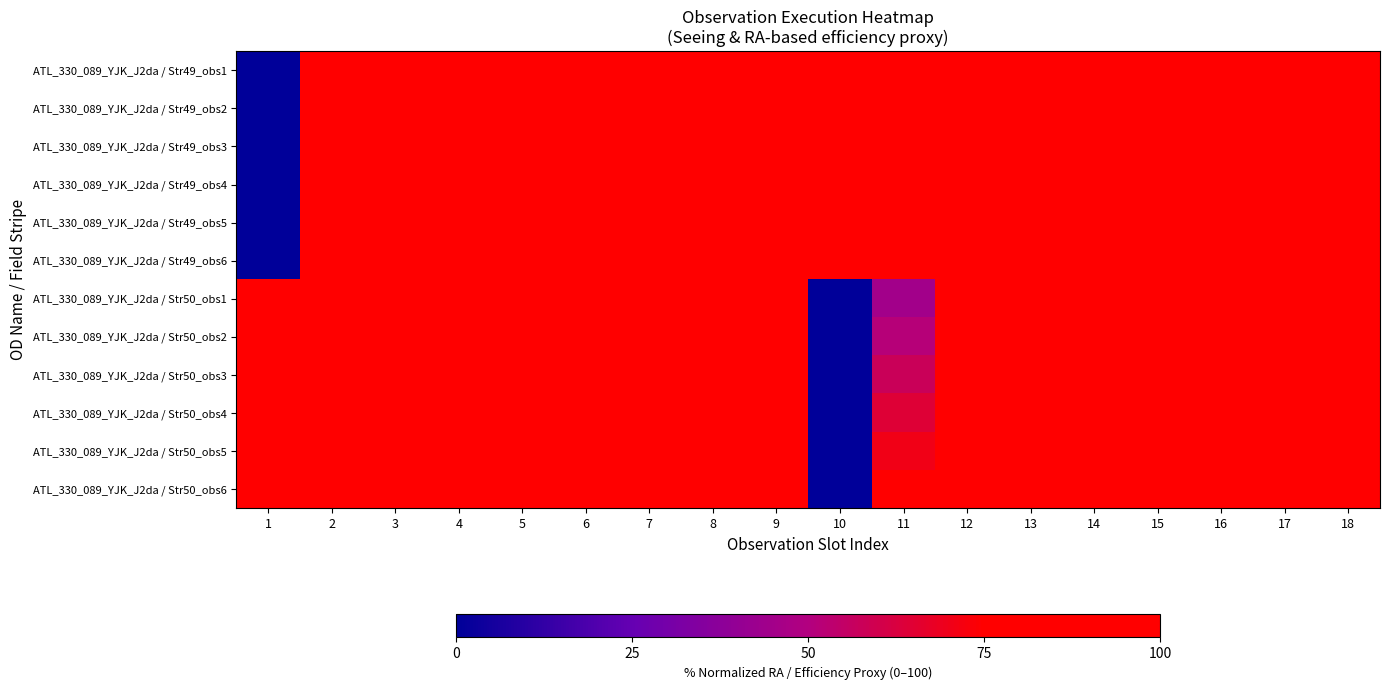

Between 4 and 15, which is larger?

15